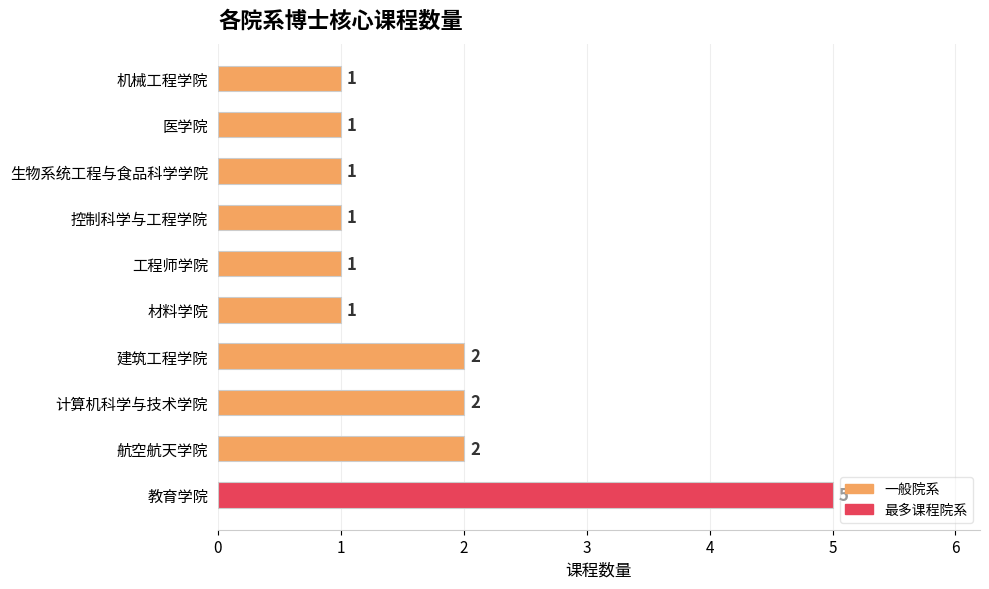

How many values exceed 1?

4